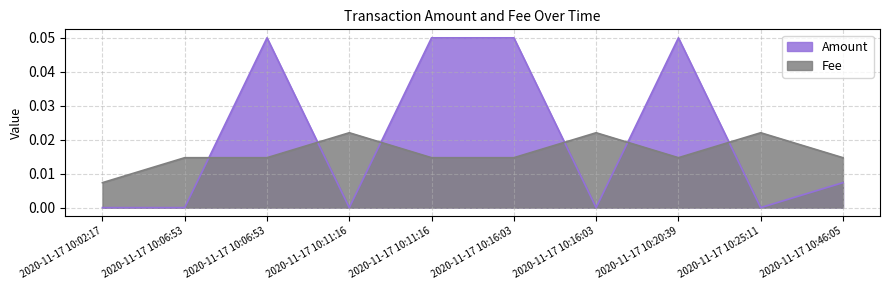

Count the Amount values in the range 0 to 1.

10